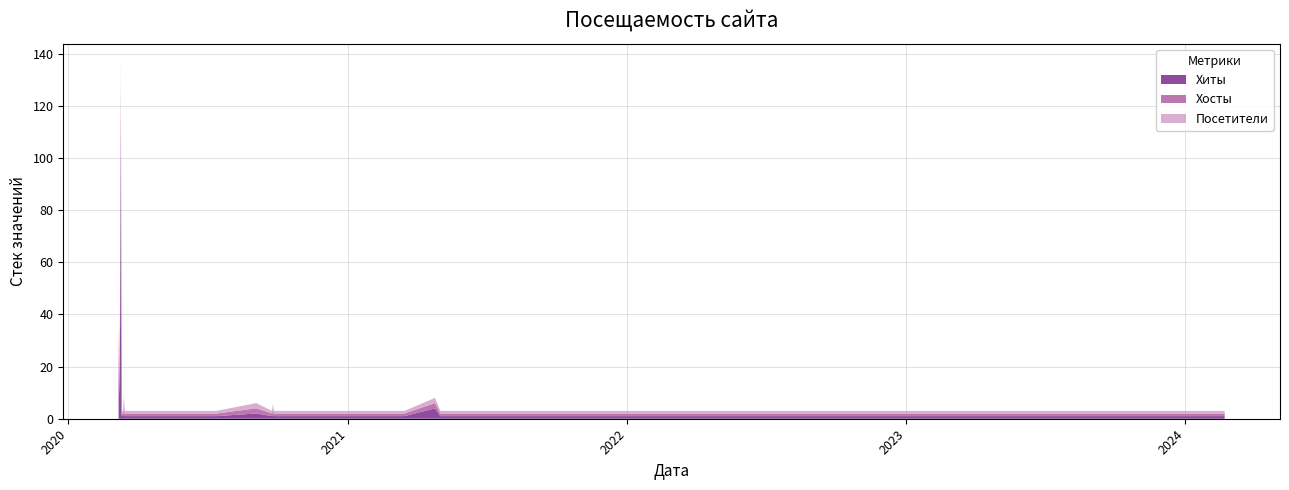

Reading left to right, what are all the values shown in this chart?

Хиты: 20	9	37	115	1	1	1	3	1	1	1	1	1	1	1	1	1	2	1	4	1	1	1	1	1	1	1	1	1	1	1	1	4	1	1	1	1	1	1	1
Хосты: 8	4	6	11	1	1	1	3	1	1	1	1	1	1	1	1	1	2	1	1	1	1	1	1	1	1	1	1	1	1	1	1	2	1	1	1	1	1	1	1
Посетители: 8	4	6	11	1	1	1	3	1	1	1	1	1	1	1	1	1	2	1	1	1	1	1	1	1	1	1	1	1	1	1	1	2	1	1	1	1	1	1	1